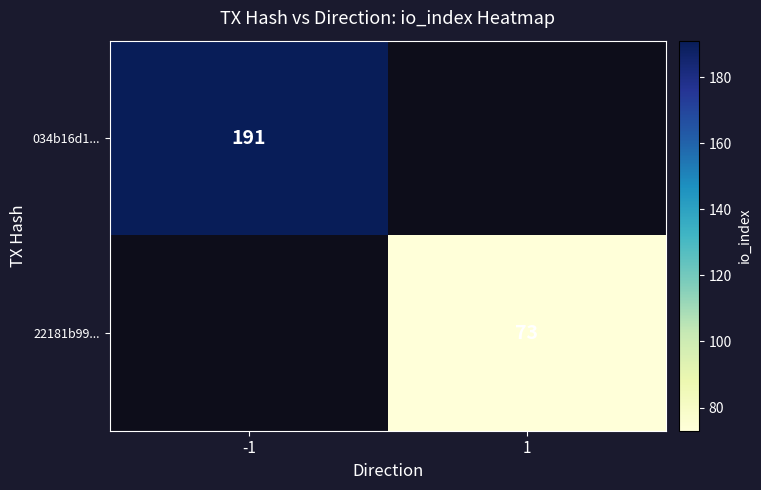

The 22181b99... series shows 73 at 1. True or false?

True